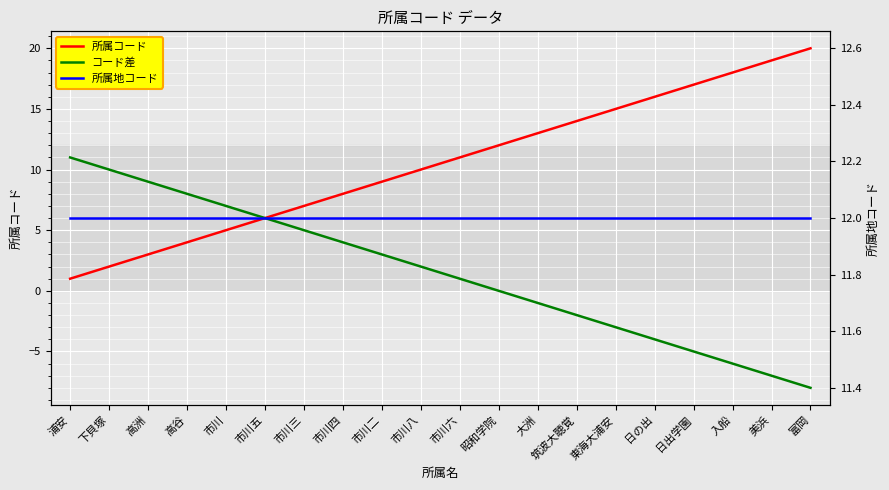

Which series has the largest range (max minus min)?

所属コード